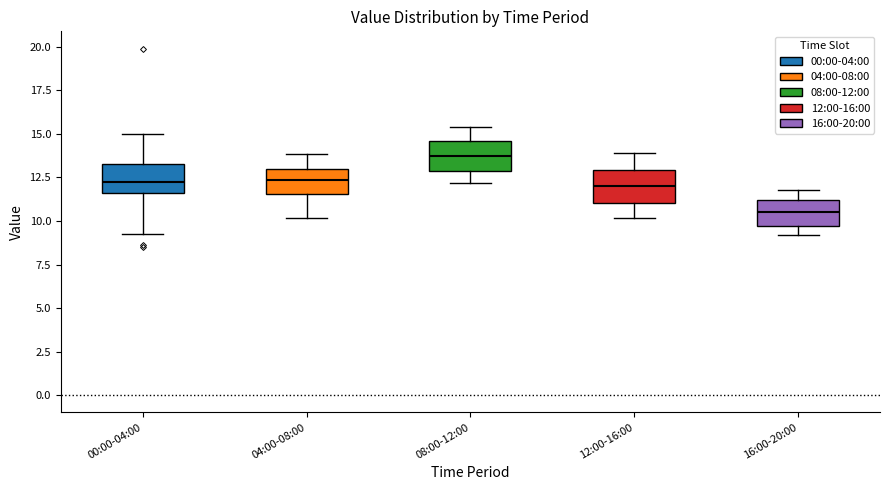

Reading left to right, transcribe this box plot: for each box, give where its median line is, the range the box spans, and where its two whiskers end, as read against the y-axis. The values are not printed on the chart, so give them approximately, as read against the axis.

00:00-04:00: median 12.5, box 11.5 to 13.5, whiskers 9.0 to 15.0
04:00-08:00: median 12.5, box 11.5 to 13.0, whiskers 10.0 to 14.0
08:00-12:00: median 14.0, box 13.0 to 14.5, whiskers 12.0 to 15.5
12:00-16:00: median 12.0, box 11.0 to 13.0, whiskers 10.0 to 14.0
16:00-20:00: median 10.5, box 9.5 to 11.0, whiskers 9.0 to 12.0